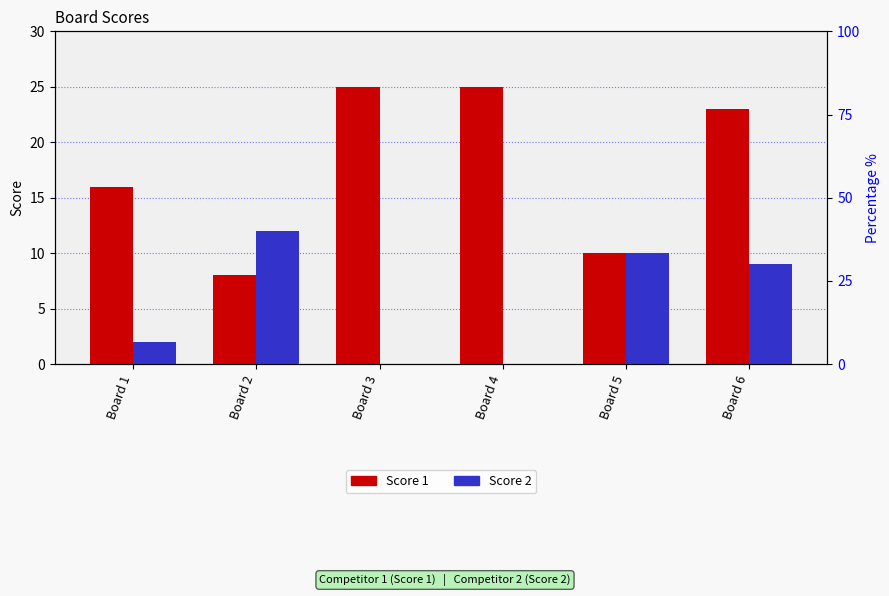

Count the number of categories in the chart.

6